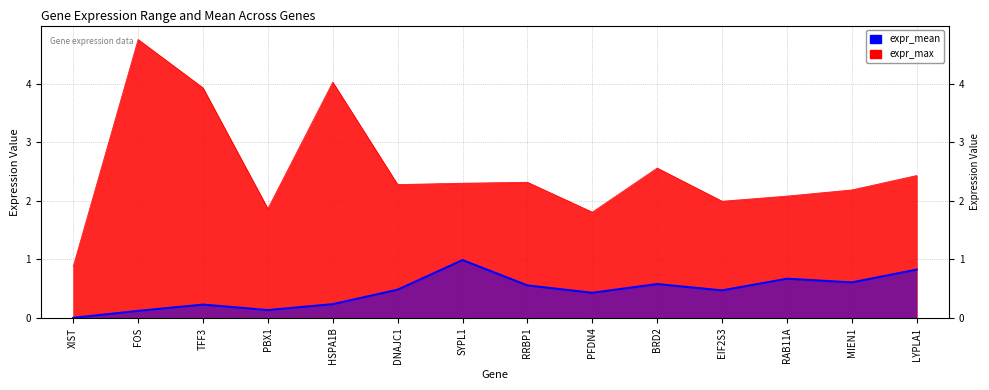

At which category does the data reach its first local valley?

PBX1